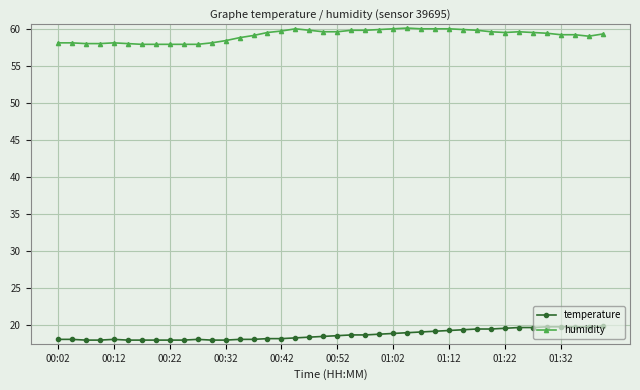

True or false: humidity has more than 2 interior local peaks.

True